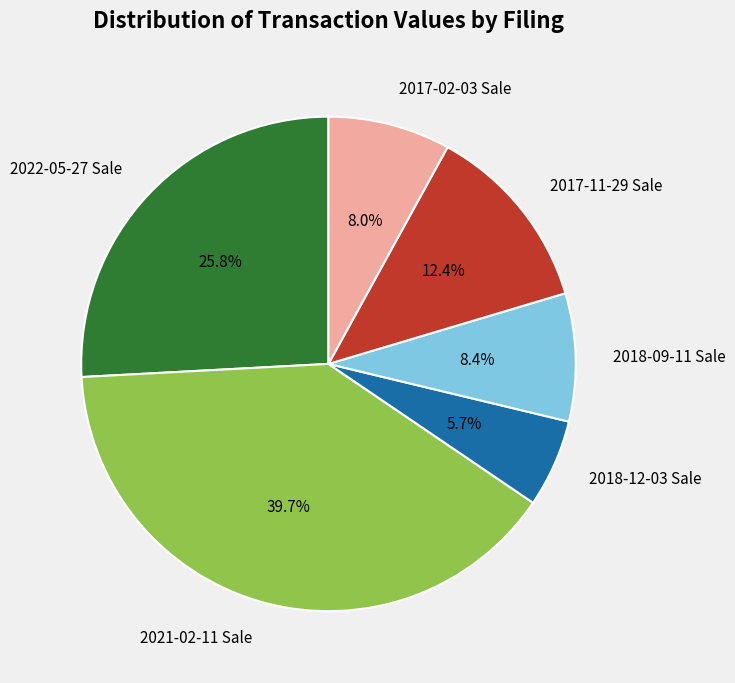

Which slice is the largest?

2021-02-11 Sale